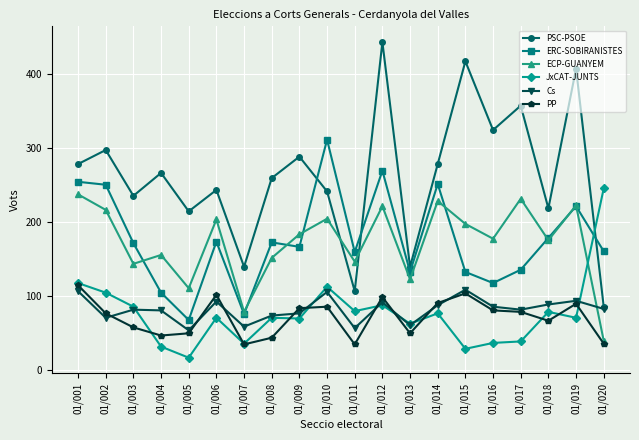

Which category has the lowest value across all series?

01/005